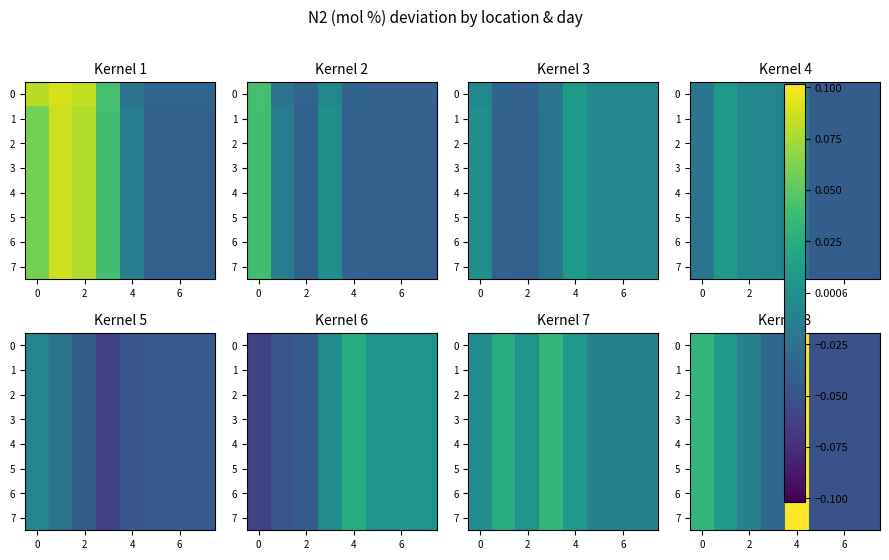

What is the sum of the 5 values at 6 and 2?

-0.1